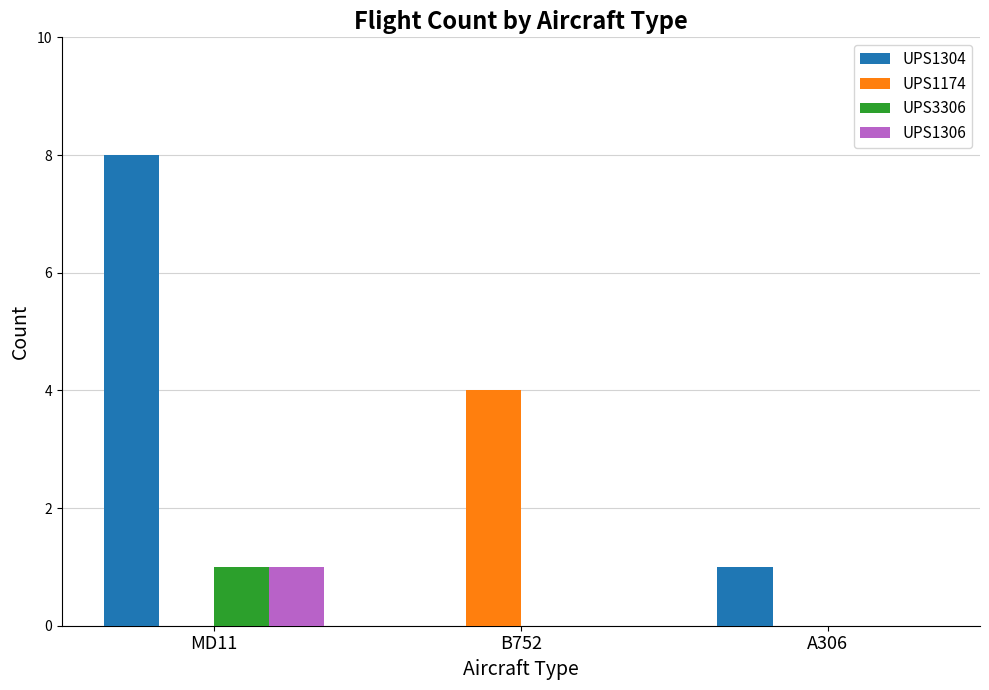

Reading left to right, list all the values displayed in this chart.

UPS1304: MD11=8	B752=0	A306=1
UPS1174: MD11=0	B752=4	A306=0
UPS3306: MD11=1	B752=0	A306=0
UPS1306: MD11=1	B752=0	A306=0